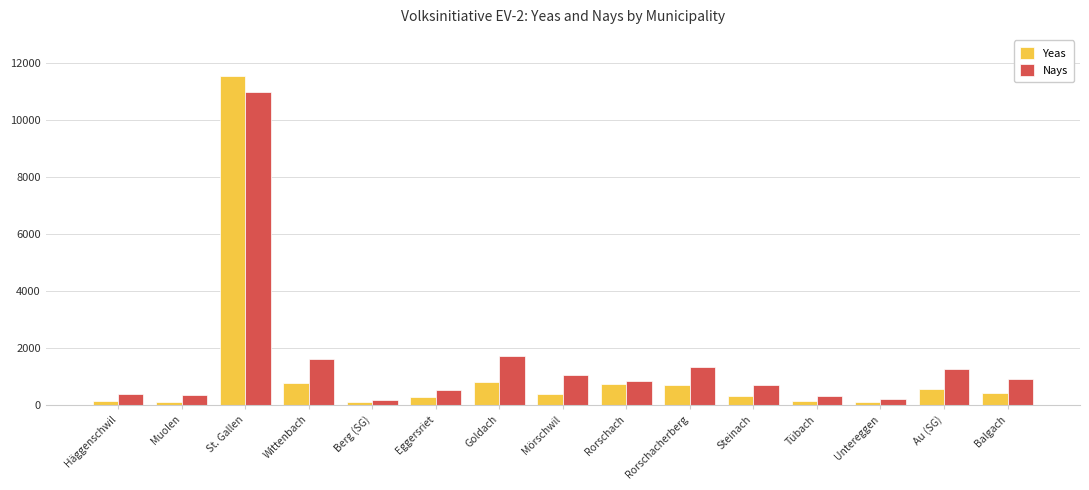

Which category has the highest value in the Yeas series?

St. Gallen